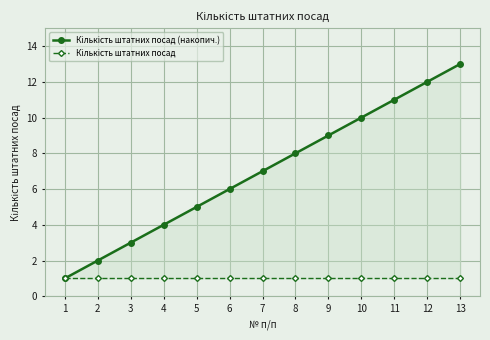

True or false: Кількість штатних посад and Кількість штатних посад (накопич.) cross at least once.

False